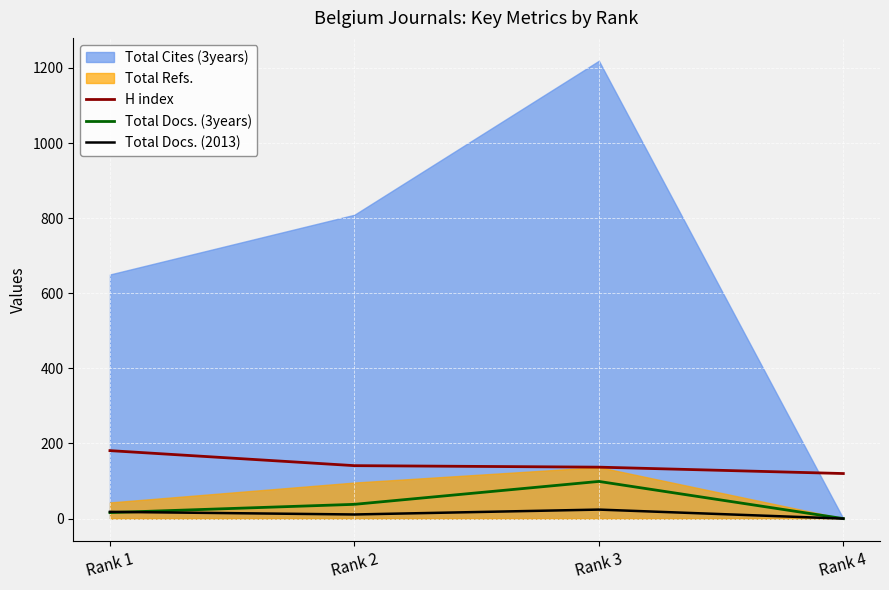

At which category does Total Docs. (2013) reach its first local valley?

Rank 2